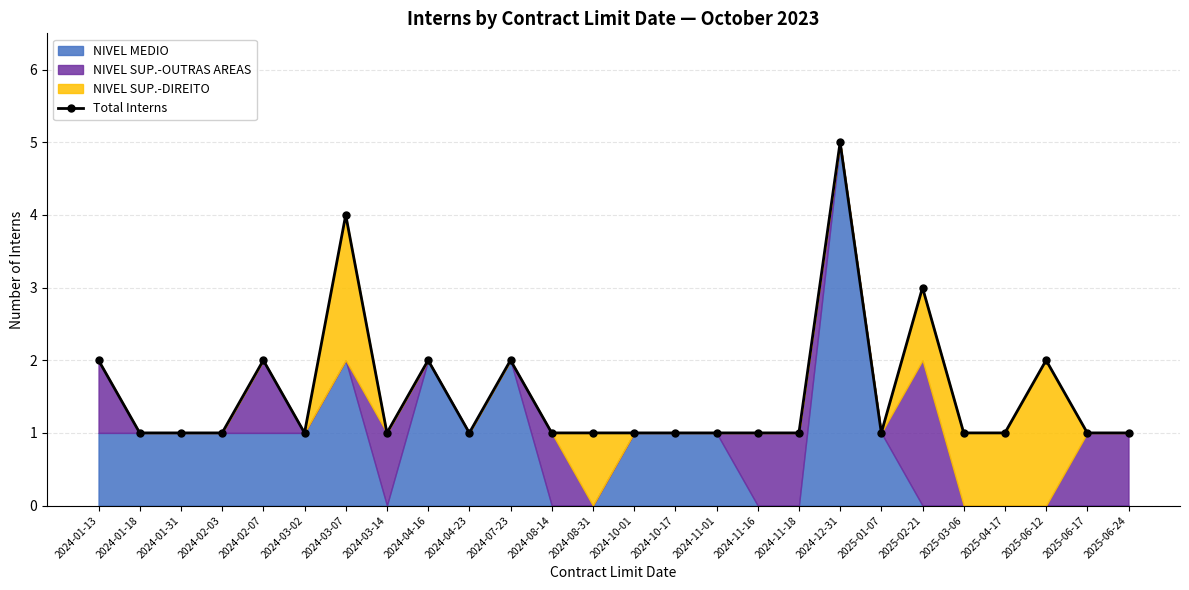

How many interior local peaks (higher than both neighbors) does the data have?

7